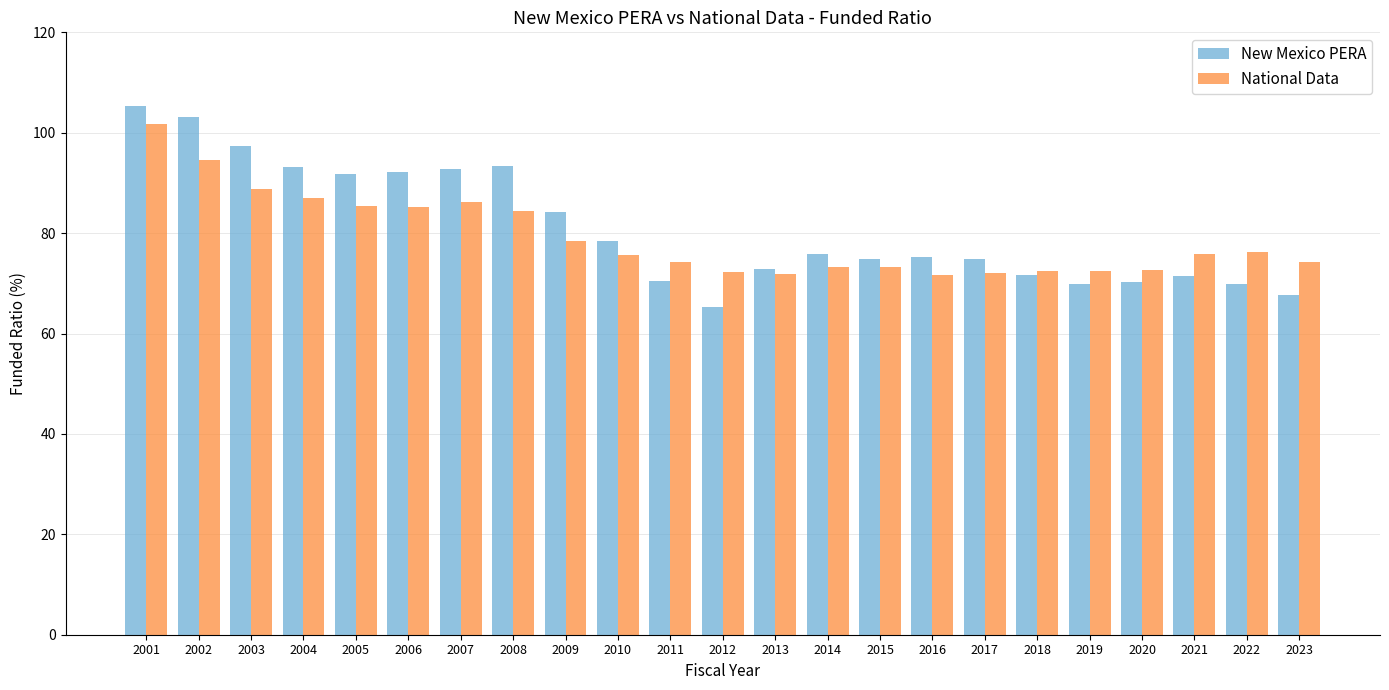

How many values in the National Data series exceed 75?

12